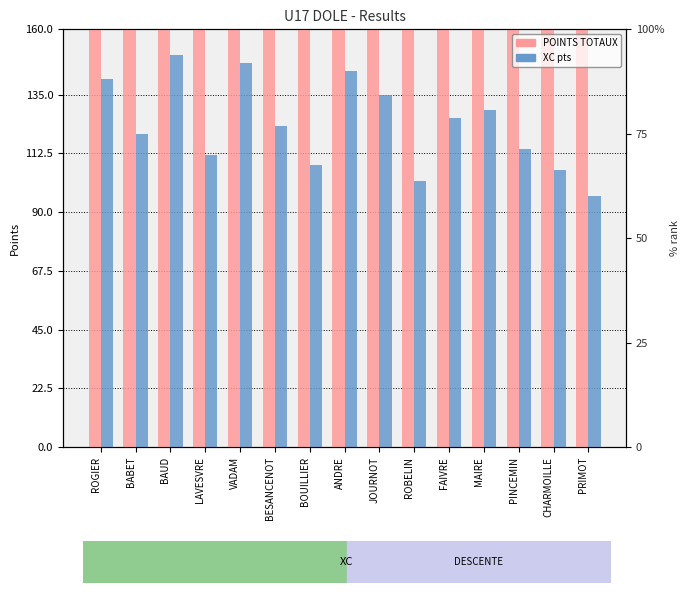

At BESANCENOT, list the series in order from largest to smallest.

POINTS TOTAUX, XC pts